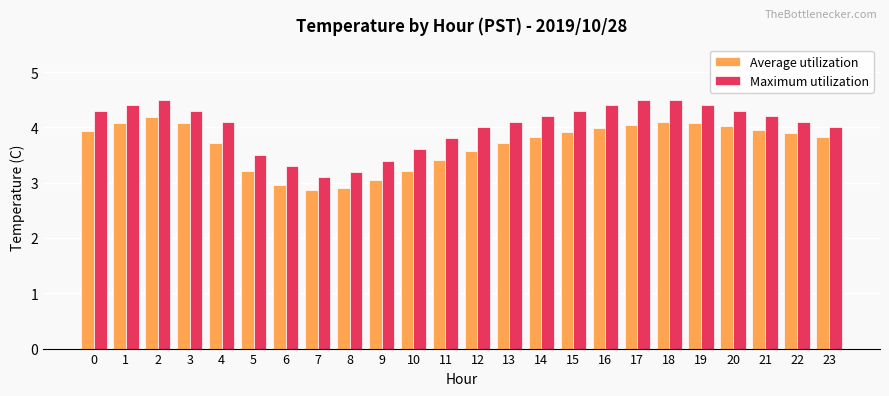

What is the spread (max minus min) of values at 16?

0.4